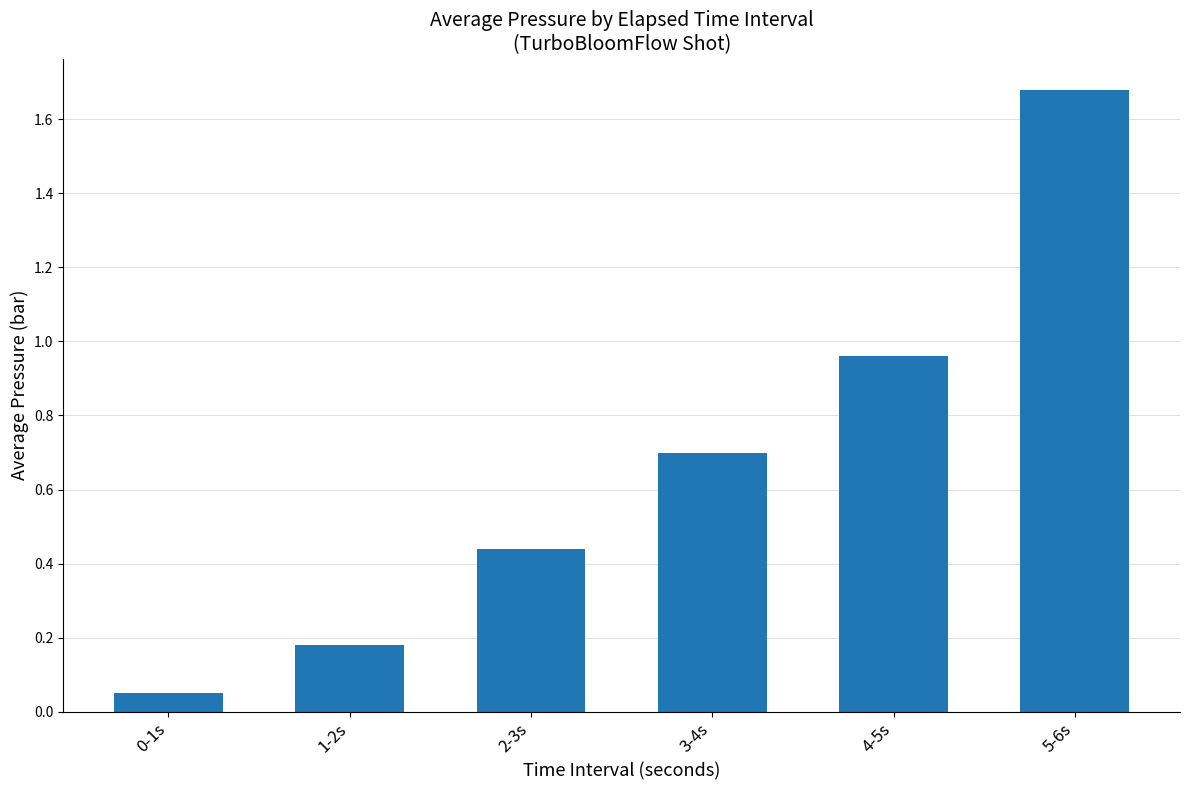

What is the sum of all values?

4.0